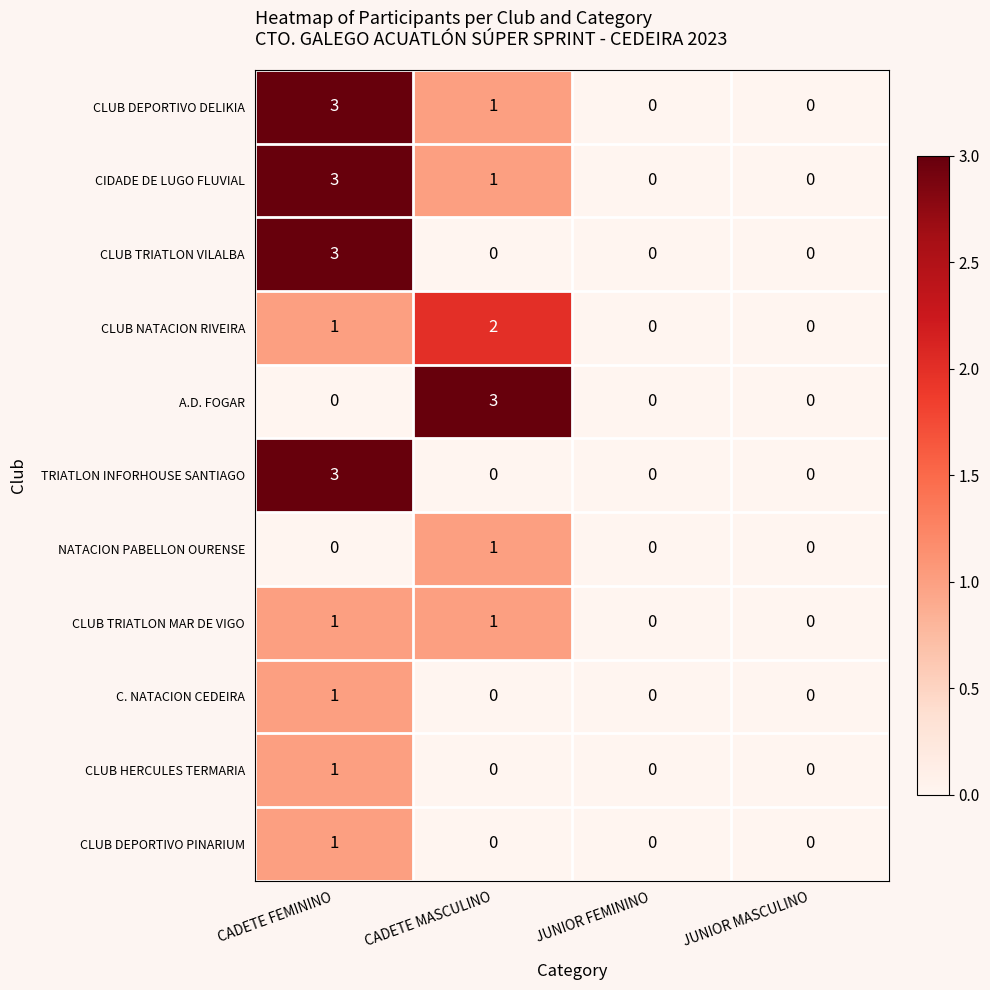

Count the CLUB NATACION RIVEIRA values in the range 0 to 2.

4